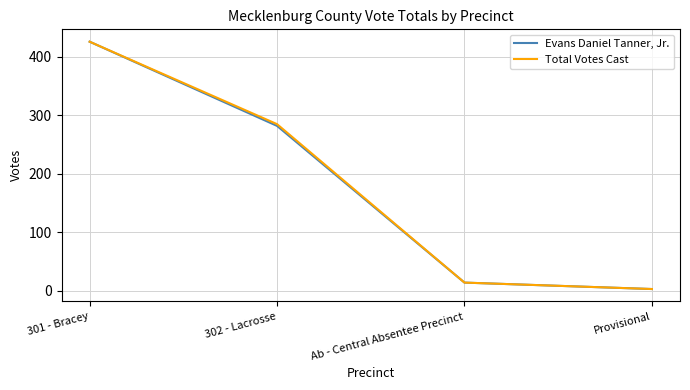

Between 302 - Lacrosse and Ab - Central Absentee Precinct, which series saw the biggest shift?

Total Votes Cast